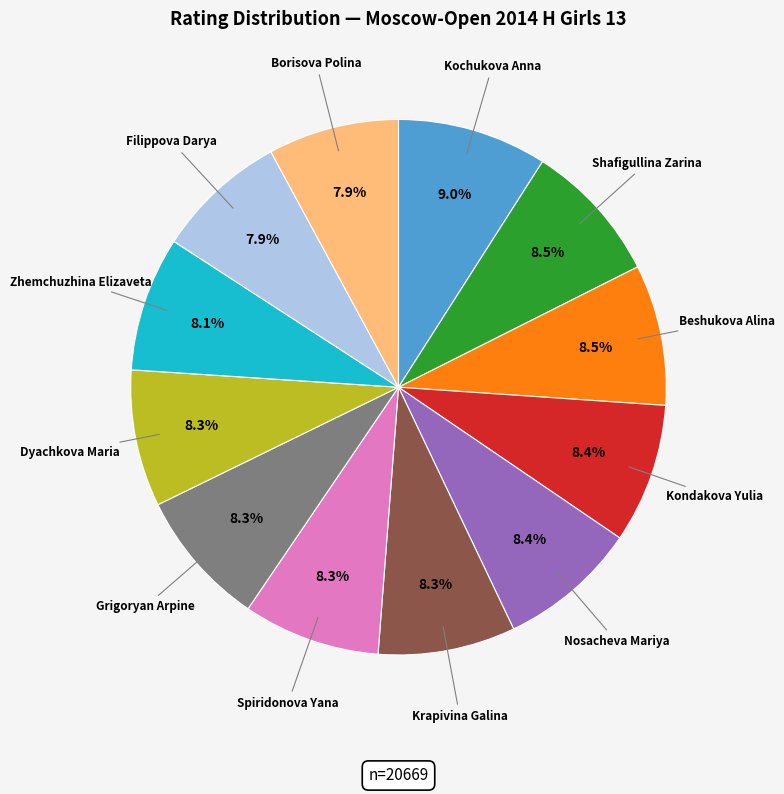

Is there a majority slice in this chart?

No